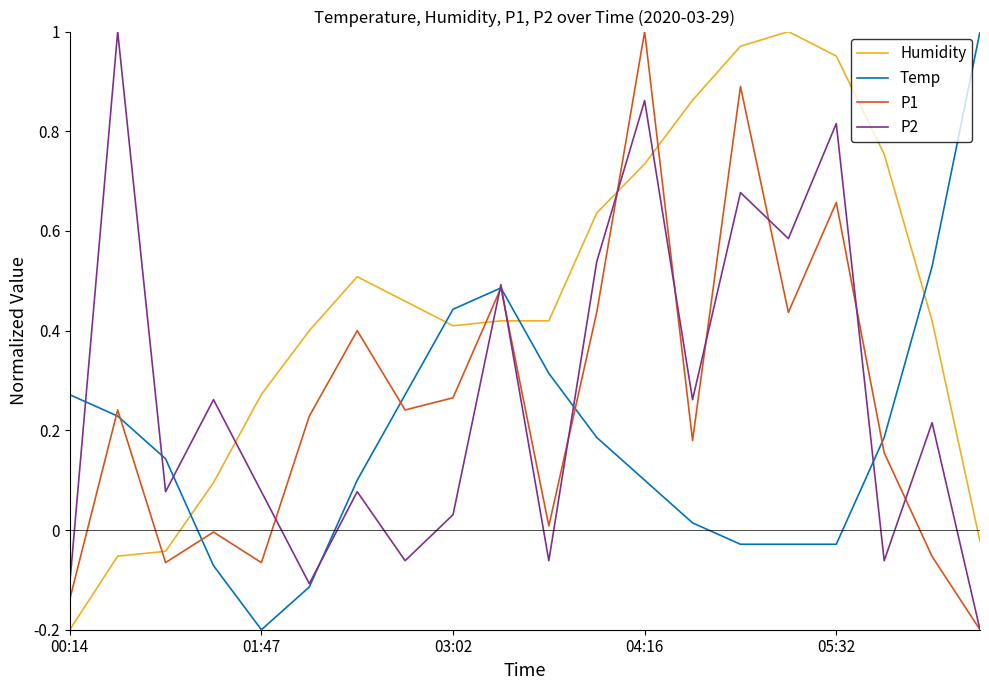

How many interior local valleys does the P1 series have?

6